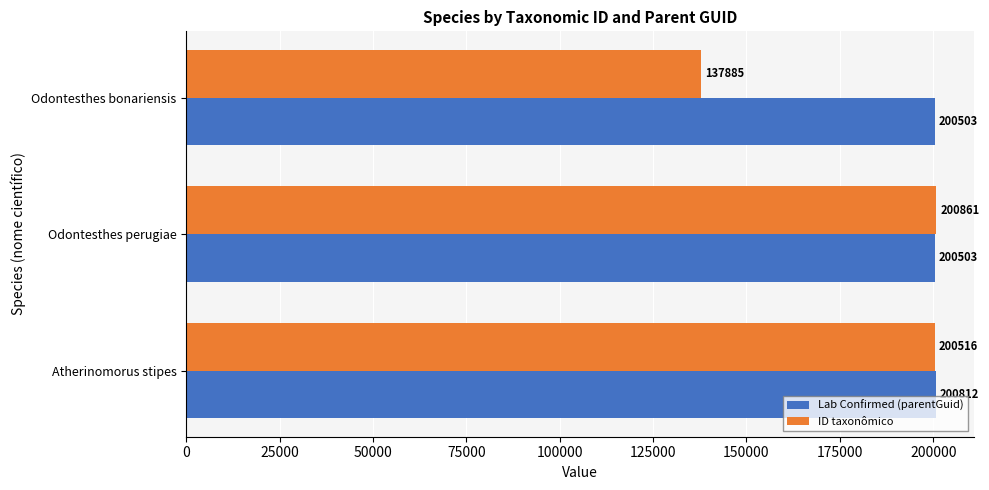

Is it true that Lab Confirmed (parentGuid) equals 106663 at Odontesthes perugiae?

False